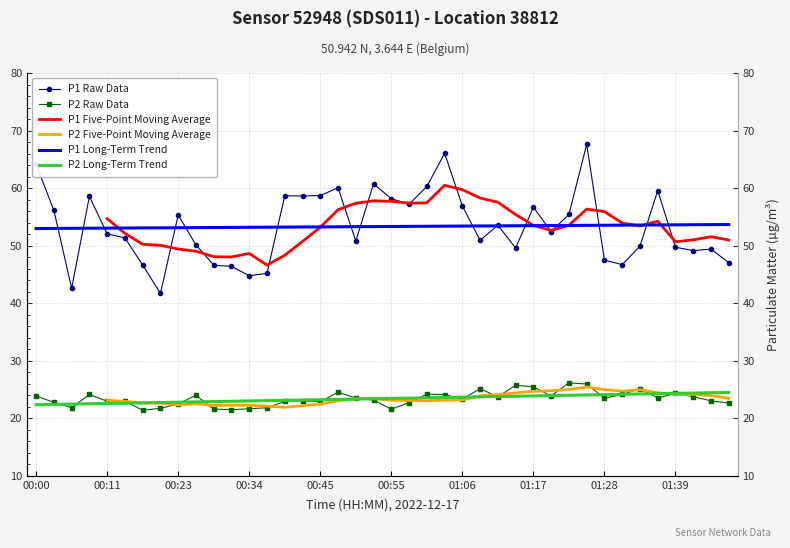

At 30, list the series in order from largest to smallest.

P1 Raw Data, P1 Five-Point Moving Average, P1 Long-Term Trend, P2 Raw Data, P2 Five-Point Moving Average, P2 Long-Term Trend